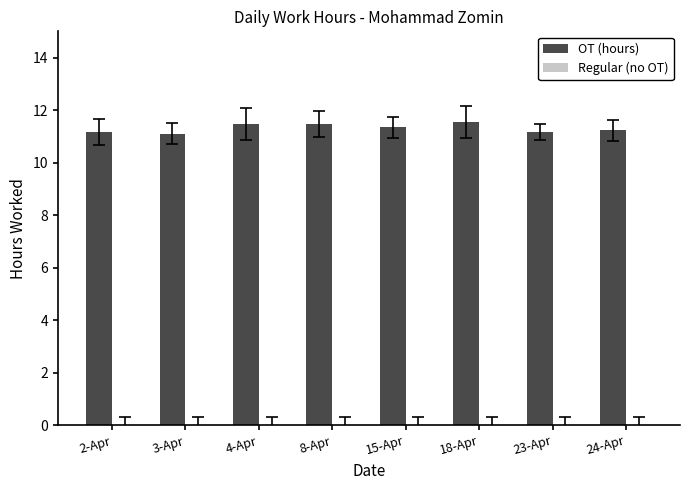

What is the smallest value displayed?

11.1